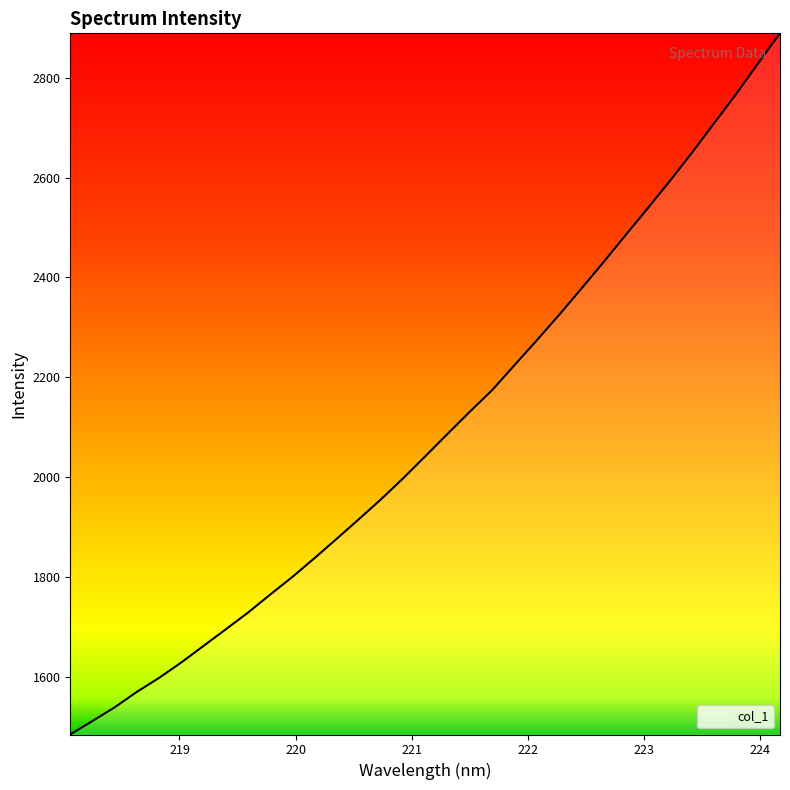

How many distinct data groups are displayed?

1